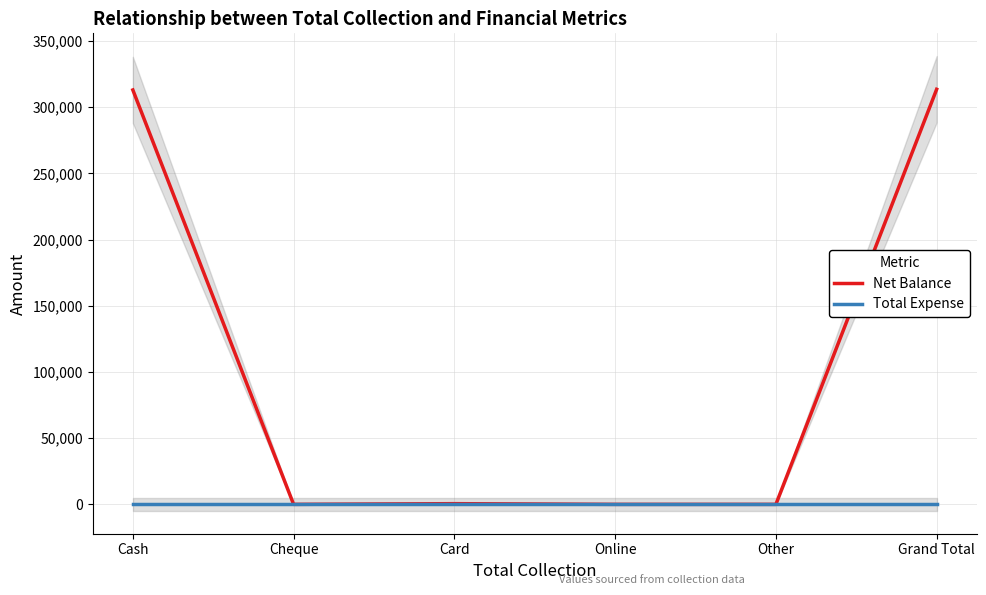

The Net Balance series shows 809 at Card. True or false?

False